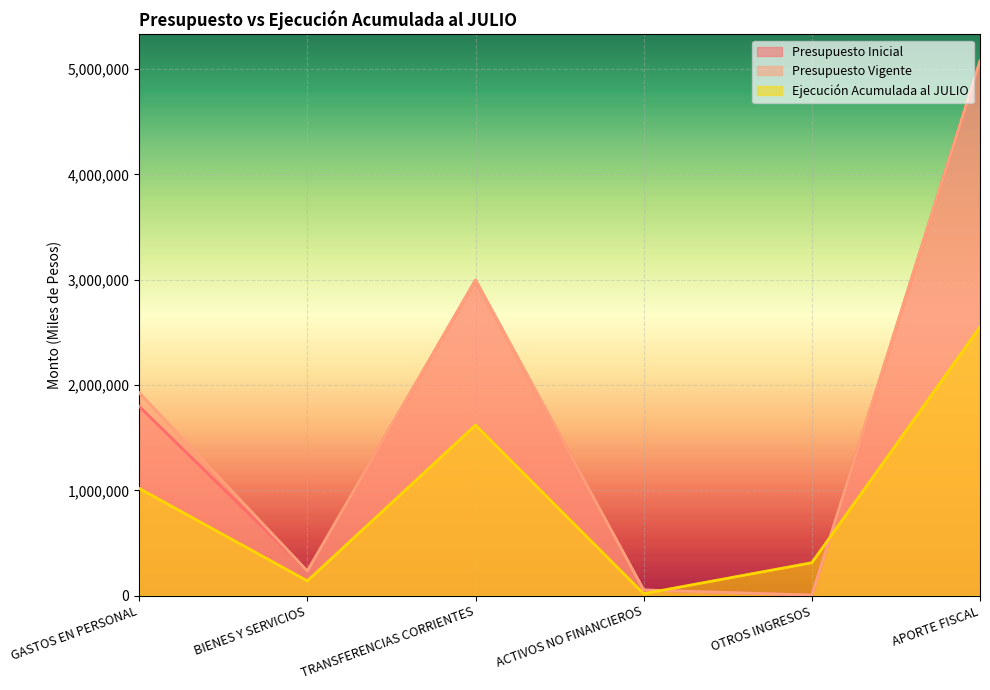

What is the difference between the highest and lowest values at APORTE FISCAL?

2524116